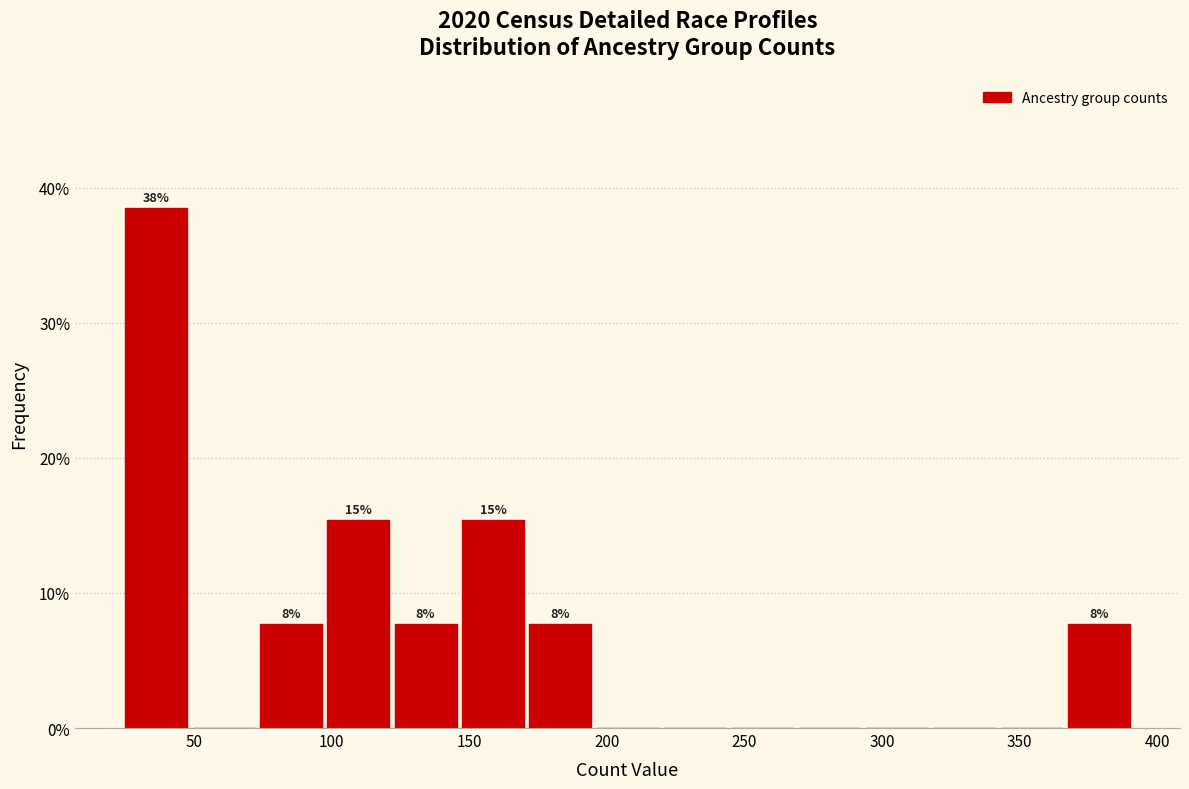

Over which range of the x-axis is the bar tallest?

25 to 50